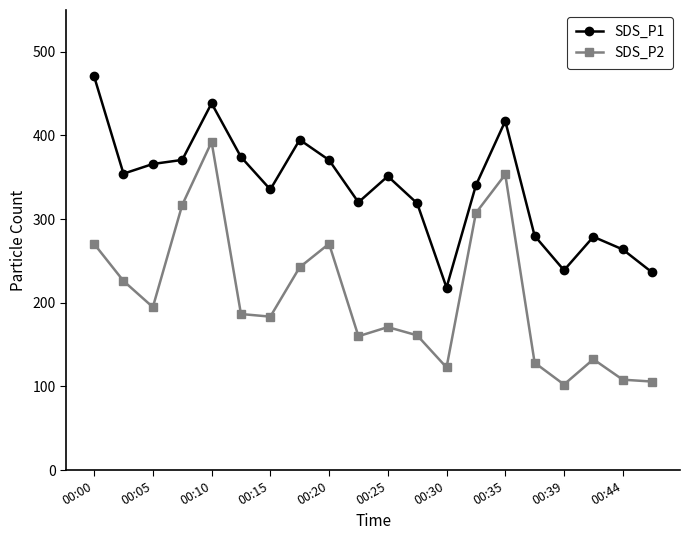

What are all the series names shown in the legend?

SDS_P1, SDS_P2